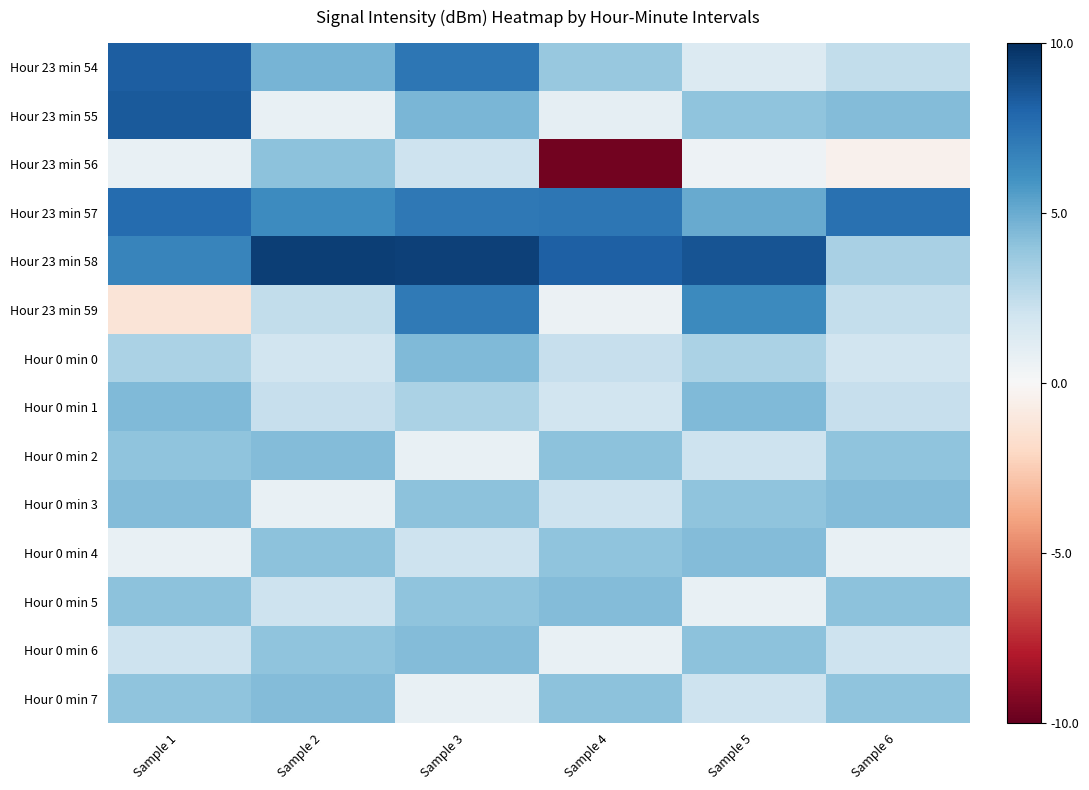

Which category has the highest value across all series?

Sample 2